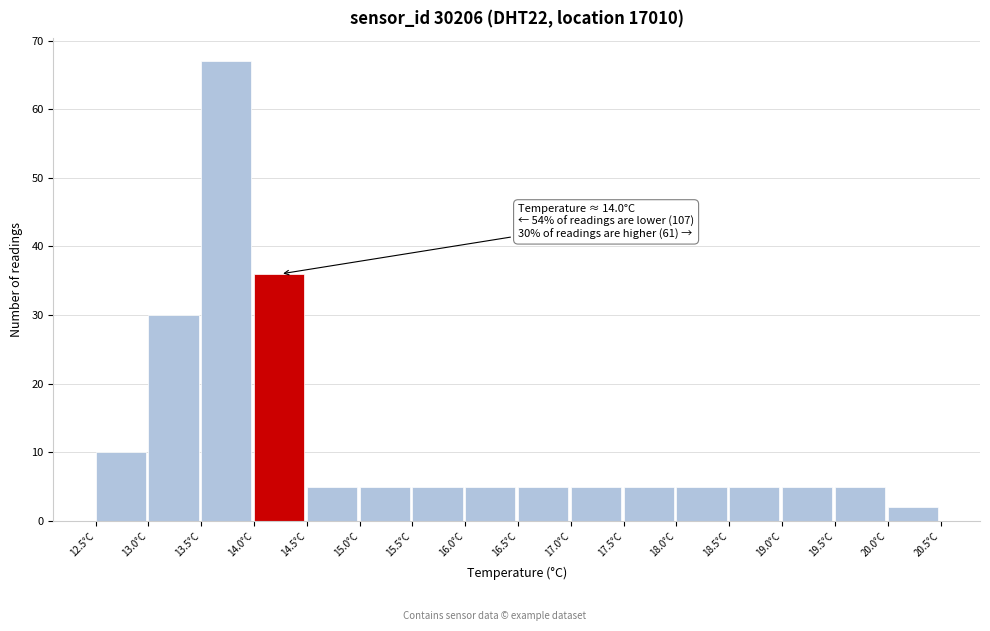

Over which range of the x-axis is the bar tallest?

13.5 to 14.0